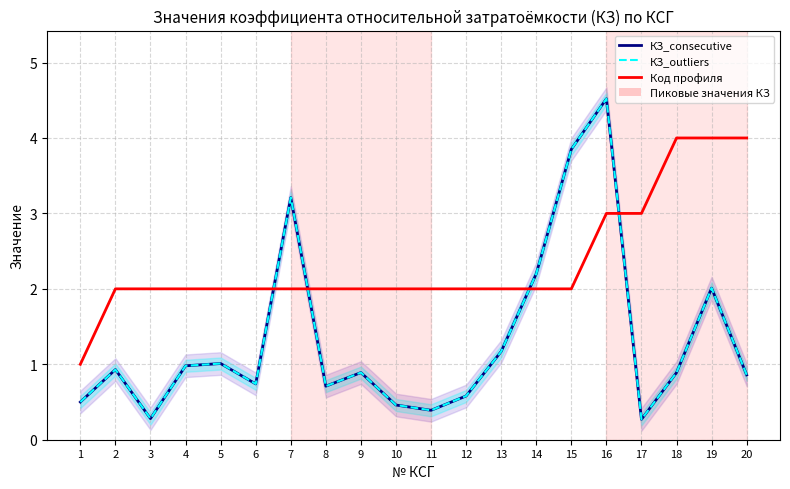

How many lines are shown in the chart?

3